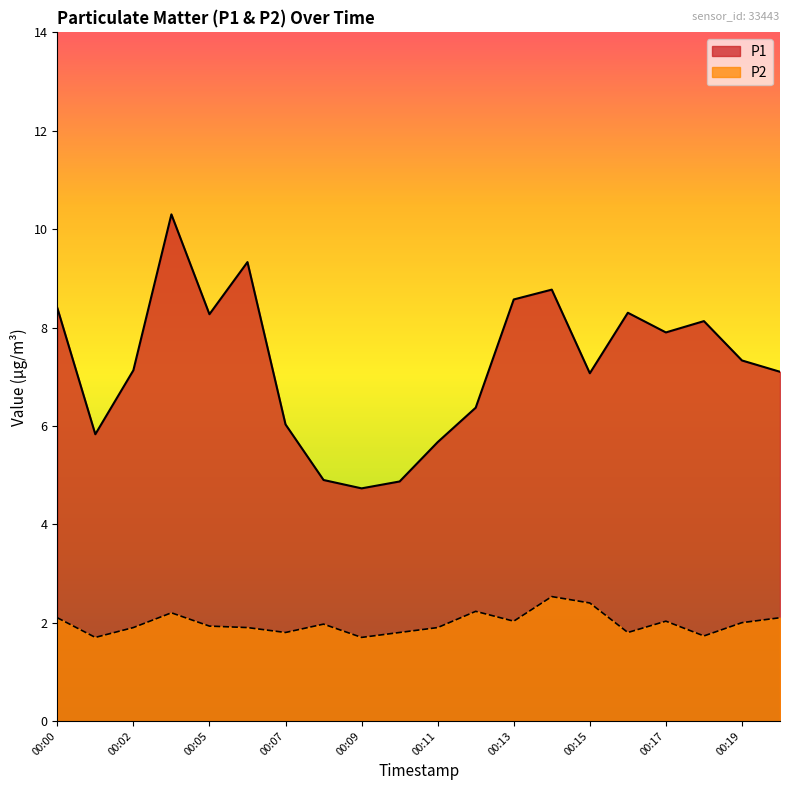

The P1 series shows 7.1 at 00:20. True or false?

True